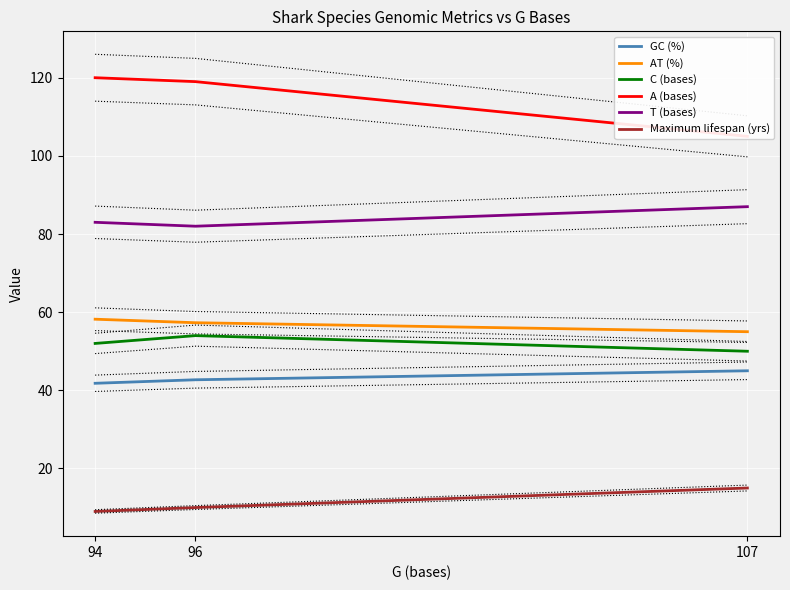

How many categories are shown in the chart?

3